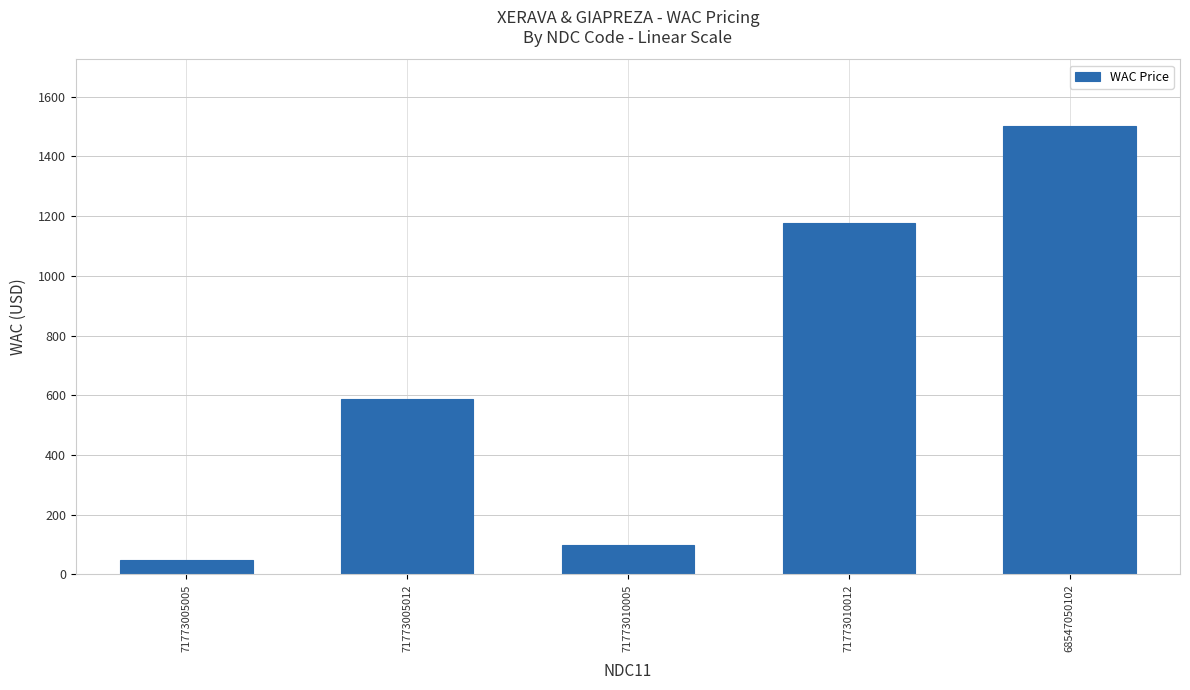

What is the difference between the maximum and minimum values?

1451